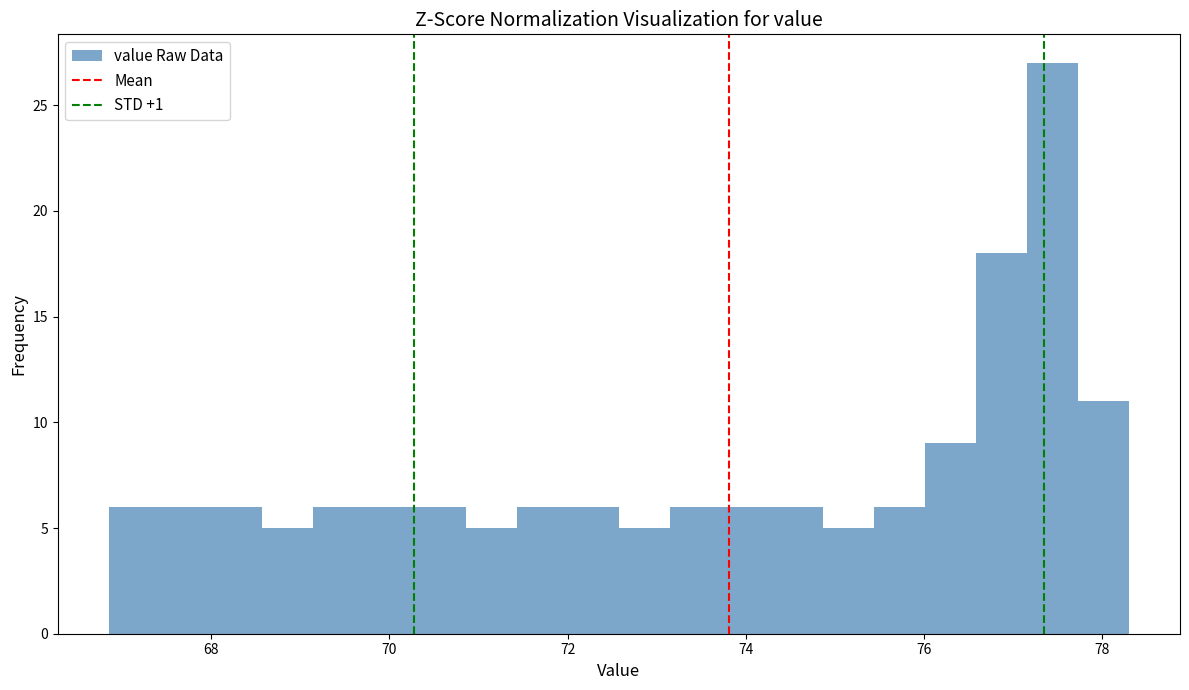

Around what value on the x-axis is the tallest bar? Give the approximate position of its centre, as read against the axis.

77.4